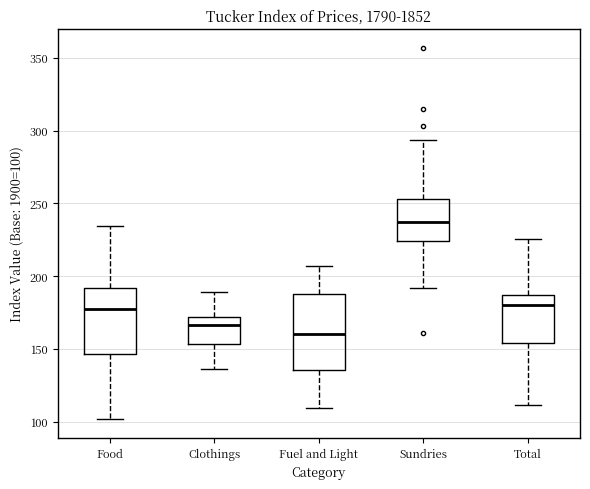

Reading left to right, read every box against the y-axis: the position of its median line, the range the box covers, and the ends of its whiskers. The values are not printed on the chart, so give them approximately, as read against the axis.

Food: median 175, box 145 to 190, whiskers 100 to 235
Clothings: median 165, box 155 to 170, whiskers 135 to 190
Fuel and Light: median 160, box 135 to 190, whiskers 110 to 205
Sundries: median 235, box 225 to 255, whiskers 190 to 295
Total: median 180, box 155 to 185, whiskers 110 to 225